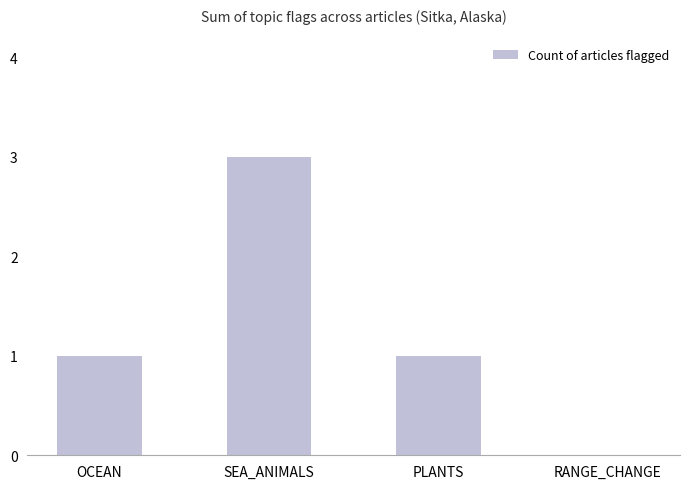

Reading left to right, what are all the values shown in this chart?

1	3	1	0